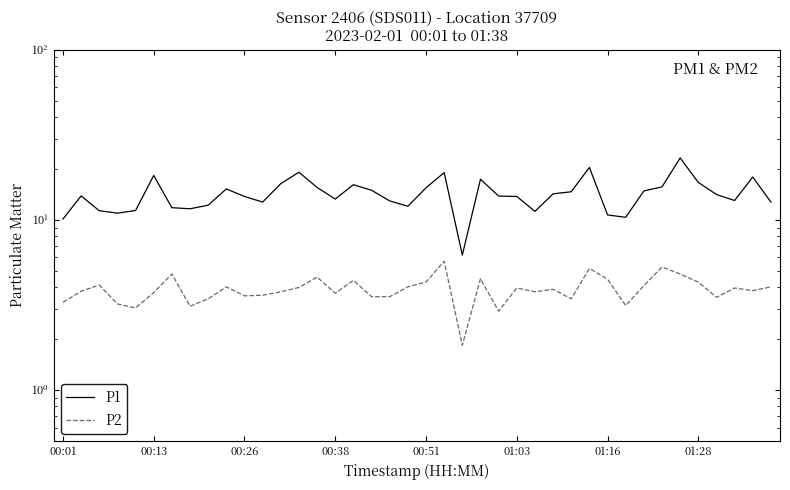

At which category does P1 reach its first local peak?

00:13